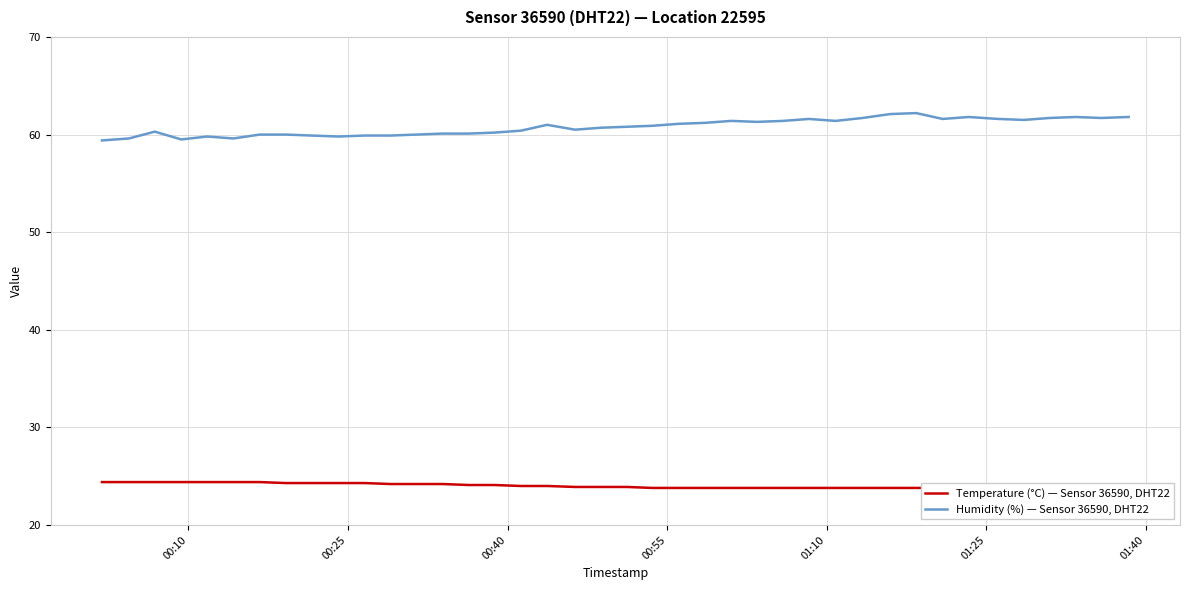

How many lines are shown in the chart?

2